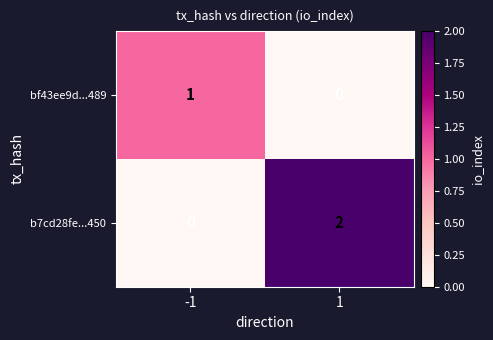

Which series has the largest range (max minus min)?

b7cd28fe...450